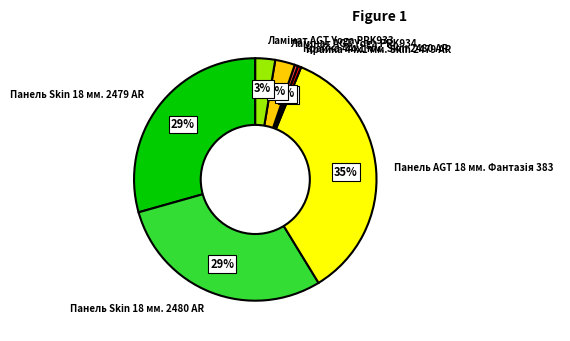

How many segments does this pie chart have?

7